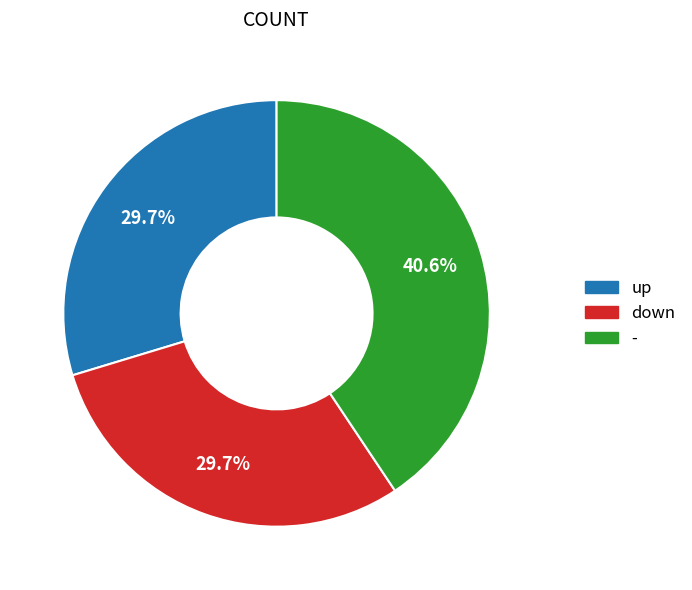

Is it true that down is 30% of the pie?

True